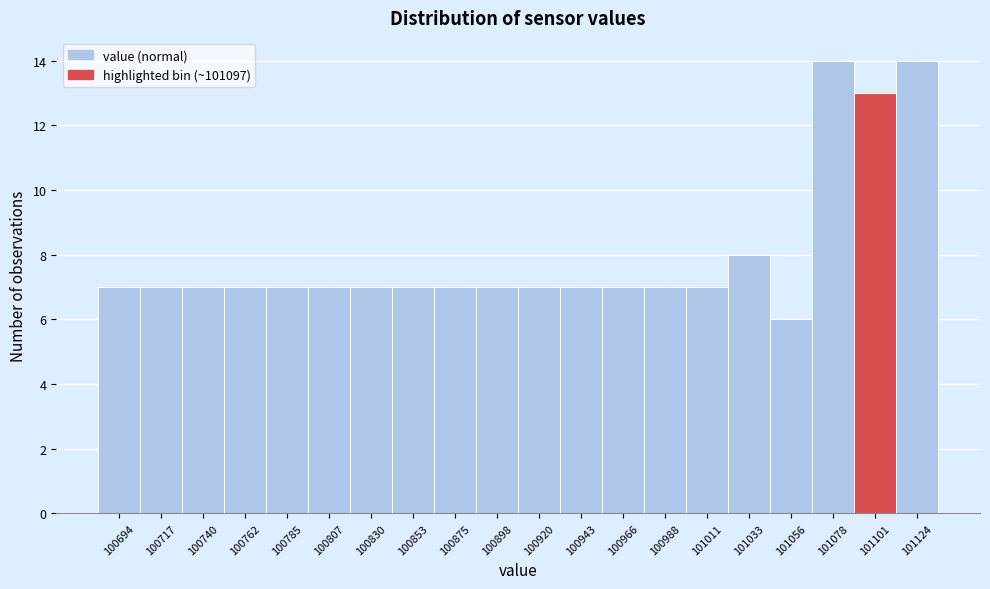

Reading left to right, list every bar in this chart as the range it spans on the x-axis followed by its height. Neither the bar edges nor the heights are printed on the chart, so give them approximately, as read against the axes.

100685 to 100705: 7
100705 to 100730: 7
100730 to 100750: 7
100750 to 100775: 7
100775 to 100795: 7
100795 to 100820: 7
100820 to 100840: 7
100840 to 100865: 7
100865 to 100885: 7
100885 to 100910: 7
100910 to 100930: 7
100930 to 100955: 7
100955 to 100975: 7
100975 to 101000: 7
101000 to 101020: 7
101020 to 101045: 8
101045 to 101065: 6
101065 to 101090: 14
101090 to 101110: 13
101110 to 101135: 14